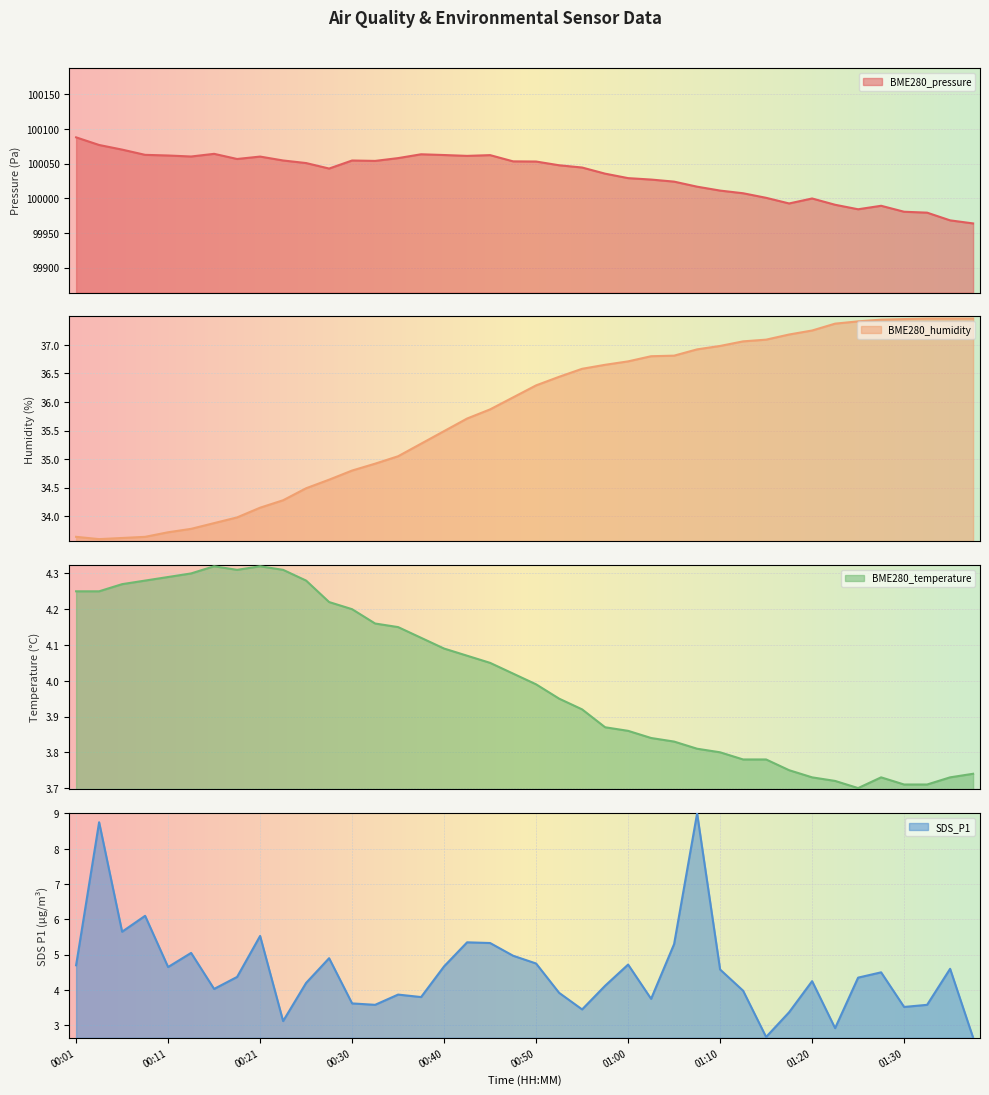

Between 00:40 and 01:25, which is larger?

00:40